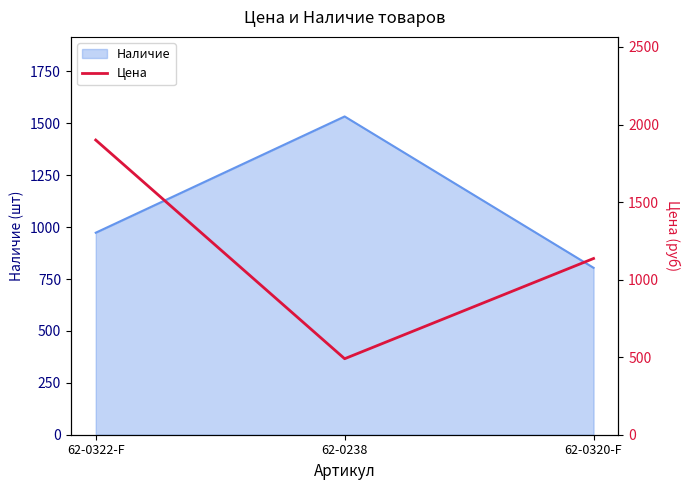

Rank the categories by Наличие value from highest to lowest.

62-0238, 62-0322-F, 62-0320-F